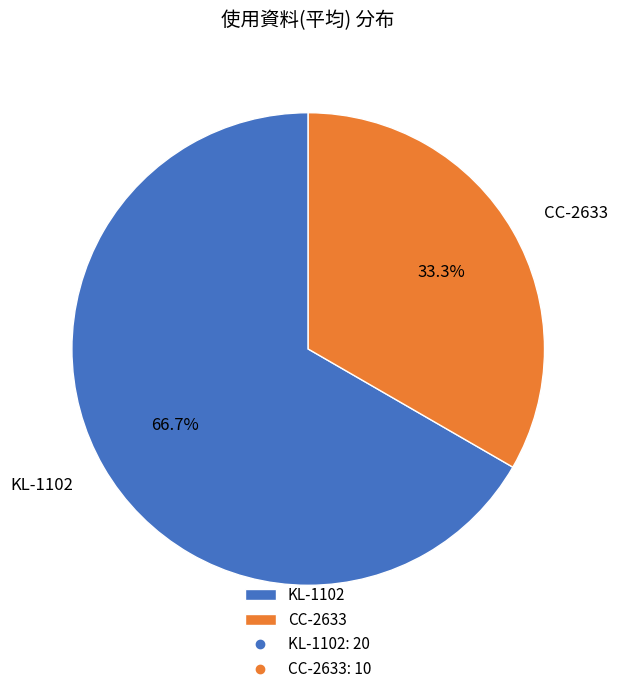

True or false: KL-1102 accounts for 73% of the total.

False